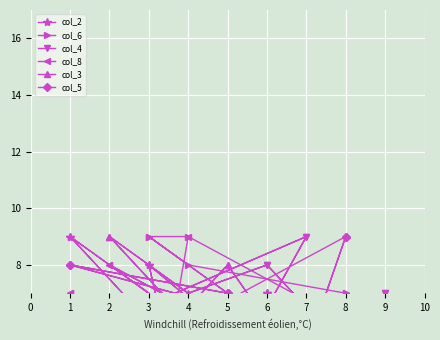

Where does the col_4 series first go above 5?

9